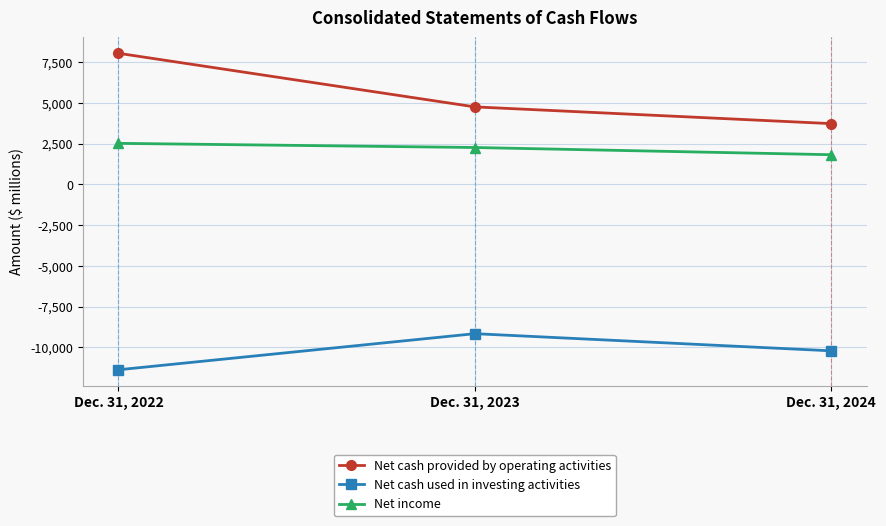

What is the lowest value of the Net cash used in investing activities series?

-11375